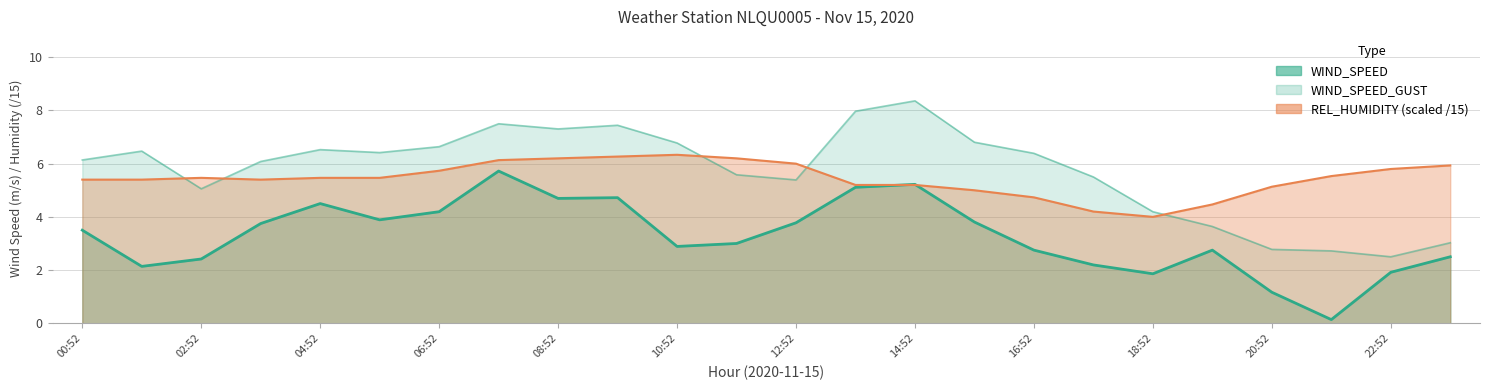

Where does the WIND_SPEED series first go above 3?

00:52